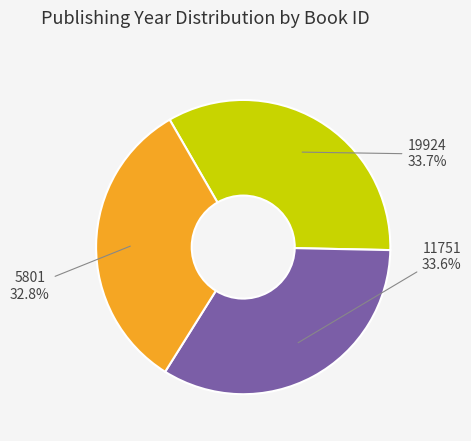

The 19924 slice represents 34% of the pie. True or false?

True